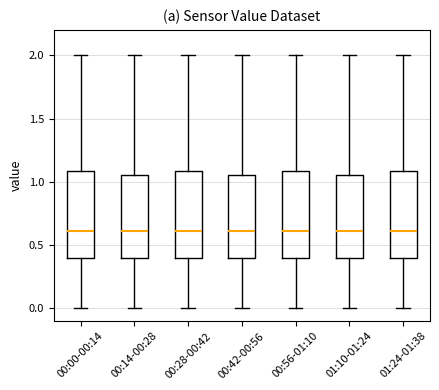

Reading left to right, transcribe this box plot: for each box, give where its median line is, the range the box spans, and where its two whiskers end, as read against the y-axis. The values are not printed on the chart, so give them approximately, as read against the axis.

00:00-00:14: median 0.60, box 0.40 to 1.10, whiskers 0.00 to 2.00
00:14-00:28: median 0.60, box 0.40 to 1.05, whiskers 0.00 to 2.00
00:28-00:42: median 0.60, box 0.40 to 1.10, whiskers 0.00 to 2.00
00:42-00:56: median 0.60, box 0.40 to 1.05, whiskers 0.00 to 2.00
00:56-01:10: median 0.60, box 0.40 to 1.10, whiskers 0.00 to 2.00
01:10-01:24: median 0.60, box 0.40 to 1.05, whiskers 0.00 to 2.00
01:24-01:38: median 0.60, box 0.40 to 1.10, whiskers 0.00 to 2.00